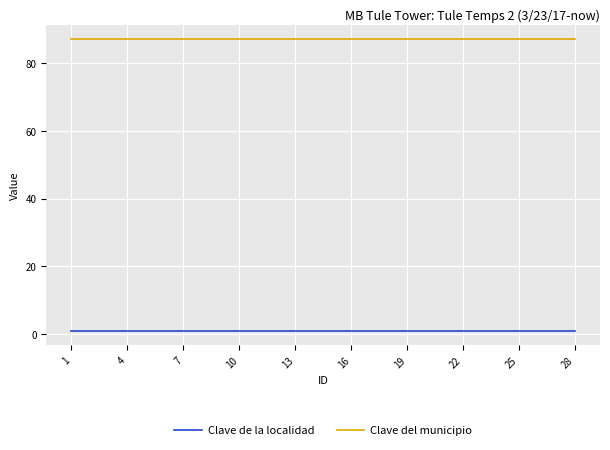

Which series has the largest total across all categories?

Clave del municipio